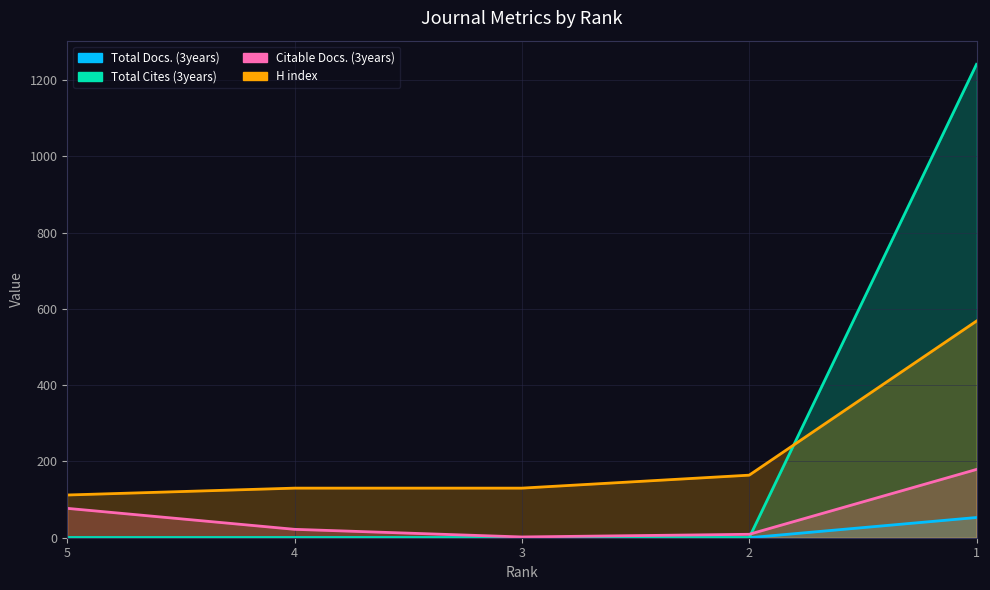

How many values in the Total Cites (3years) series exceed 0?

1